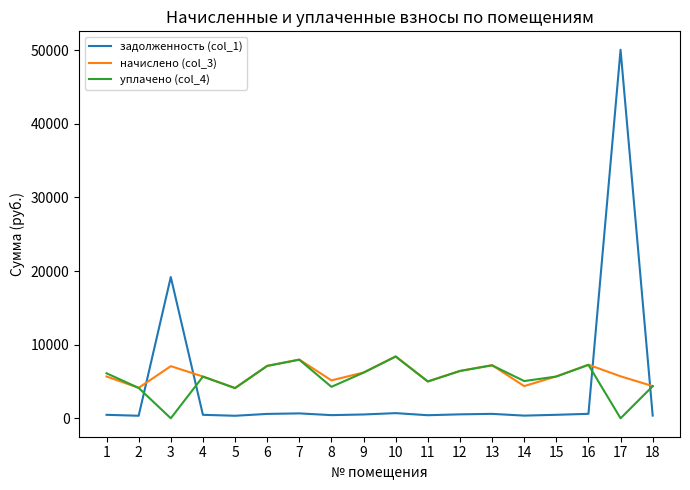

True or false: задолженность (col_1) has more than 2 points higher than both neighbors.

True